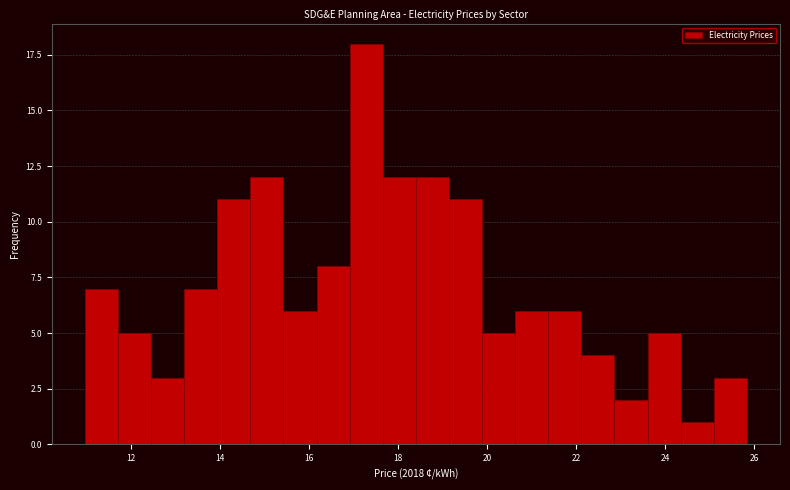

Around what value on the x-axis is the tallest bar? Give the approximate position of its centre, as read against the axis.

17.2